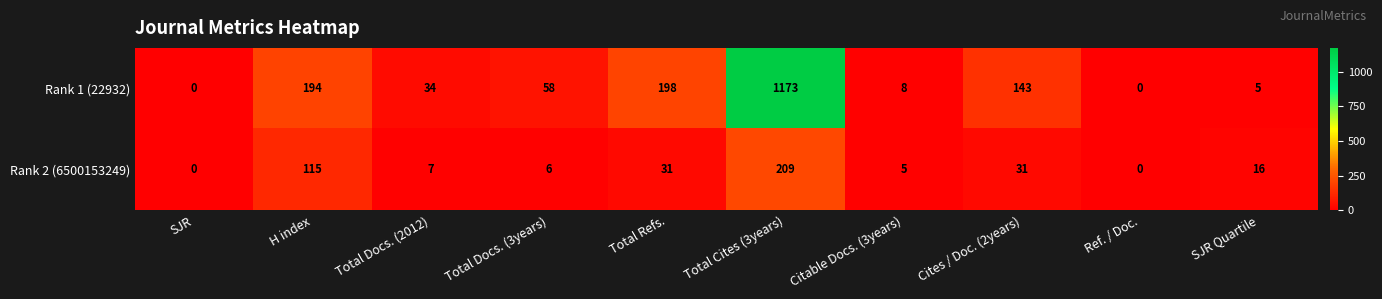

What is the sum of all Rank 2 (6500153249) values?

420